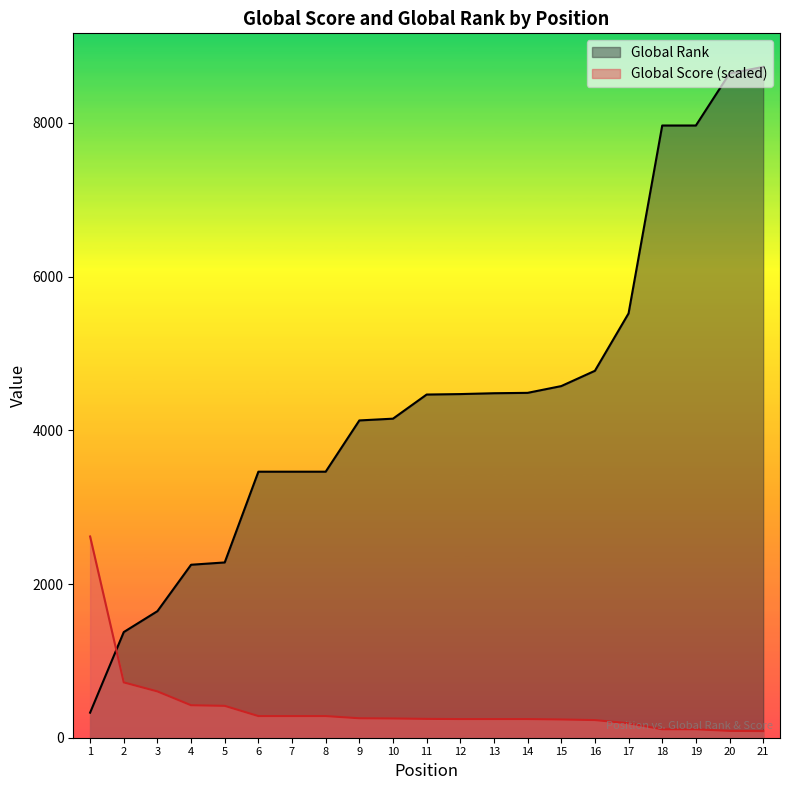

What is the sum of the Global Rank values at 16 and 10?

8927.0